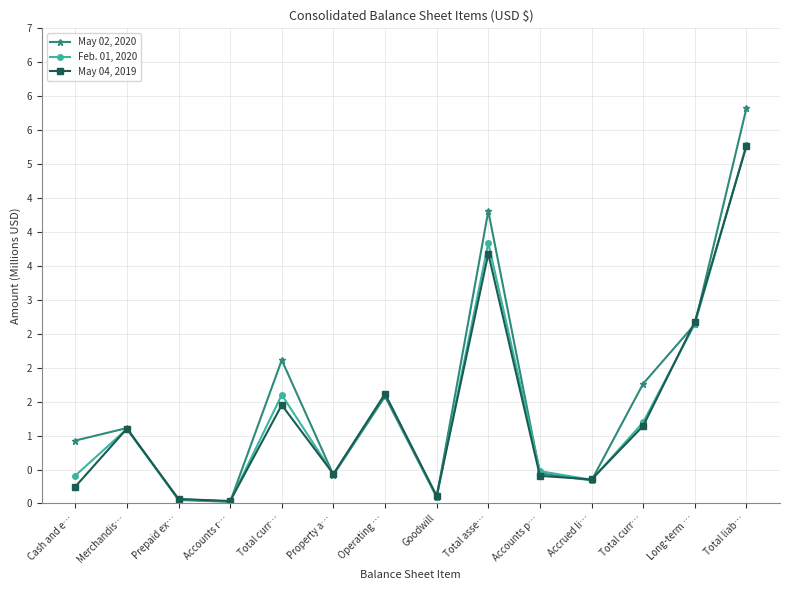

Where is May 02, 2020 nearest to the value 2?

Total curr…